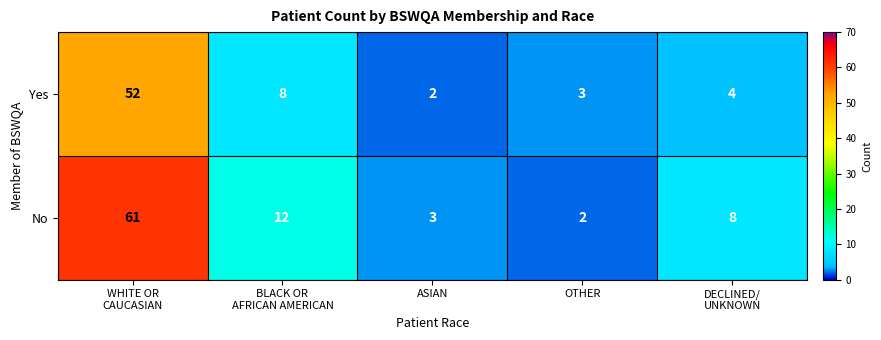

What is the sum of all Yes values?

69